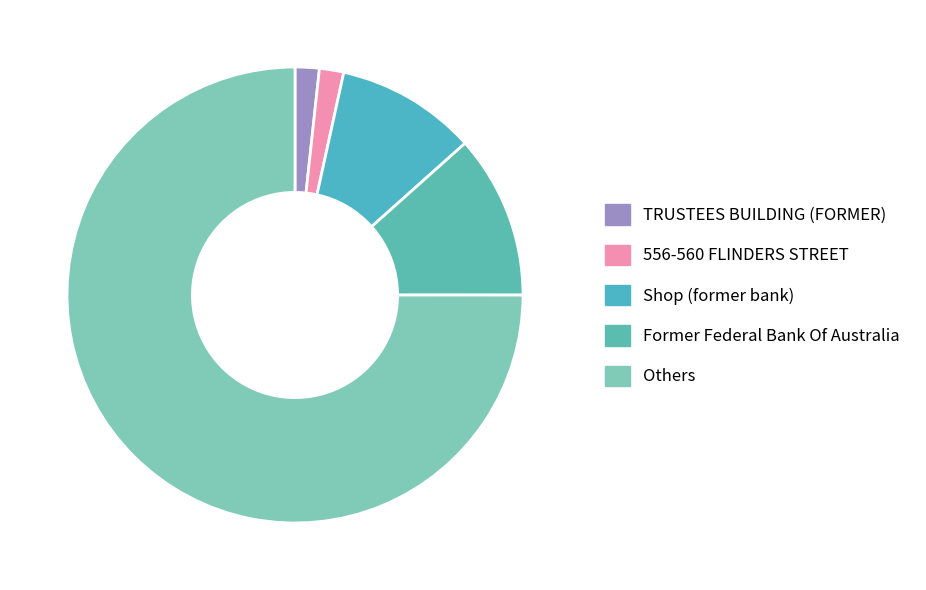

What percentage is the TRUSTEES BUILDING (FORMER) slice, to the nearest percent?

2%